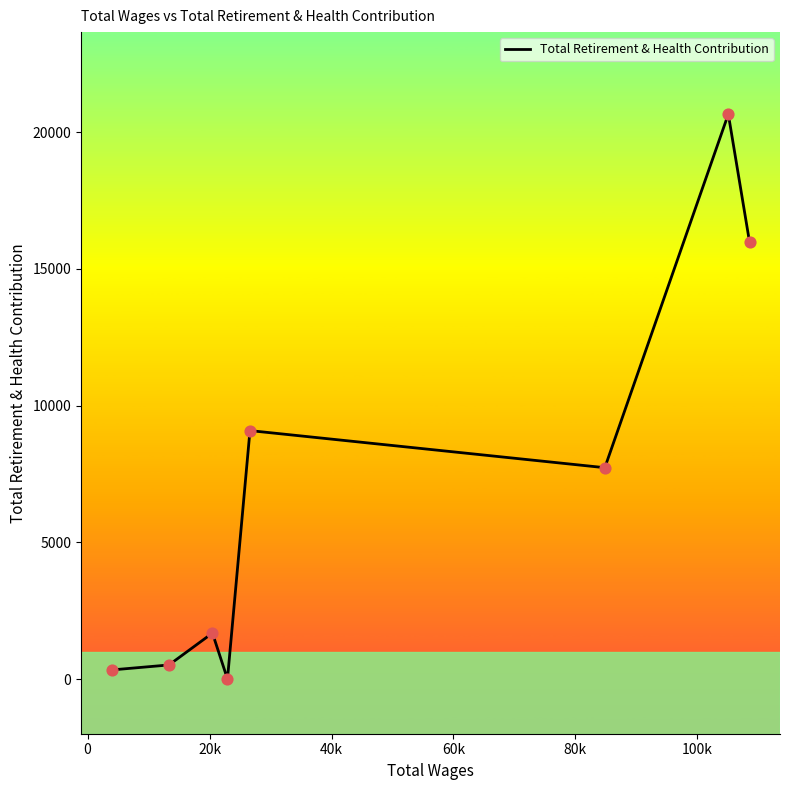

What is the difference between the second highest and second lowest values?

15655